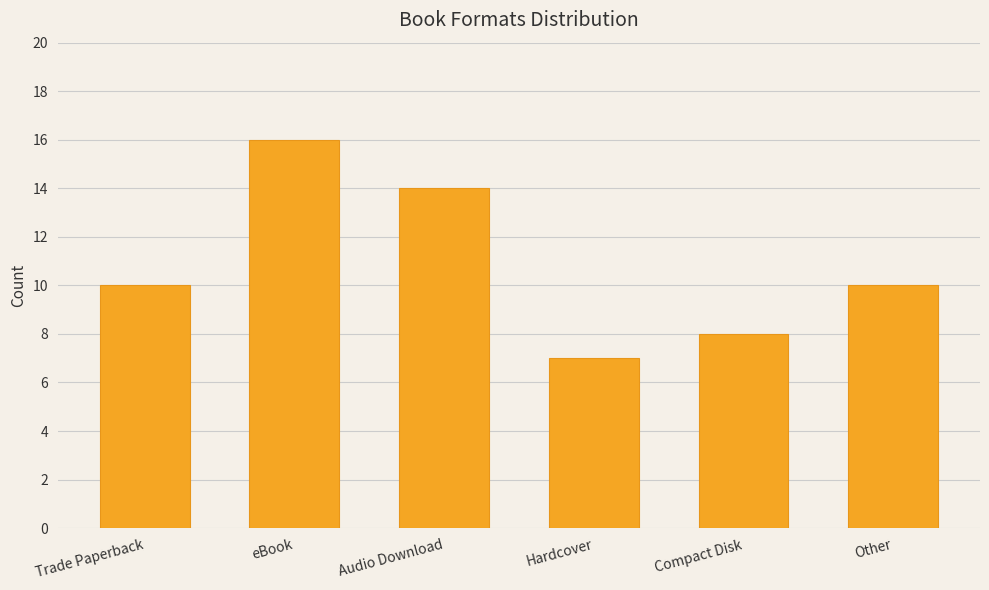

How many categories are shown in the chart?

6